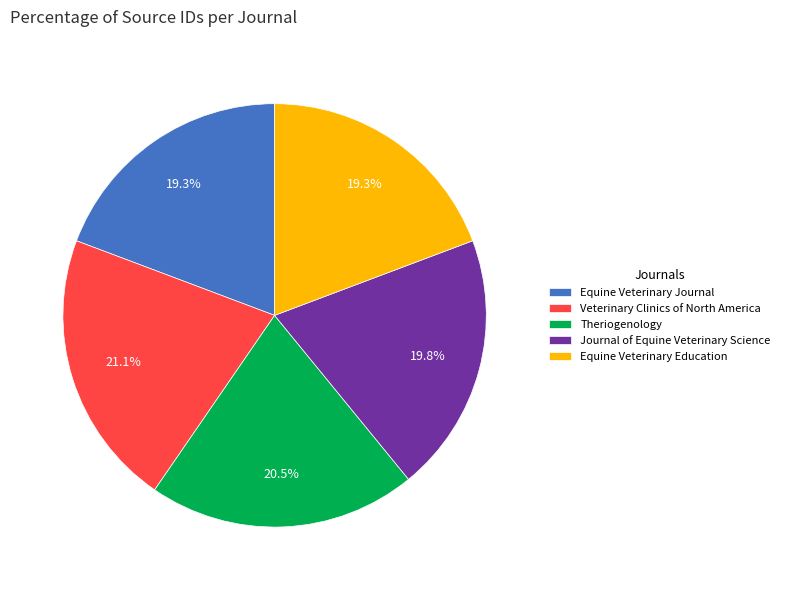

Is Equine Veterinary Education the majority of the pie?

No